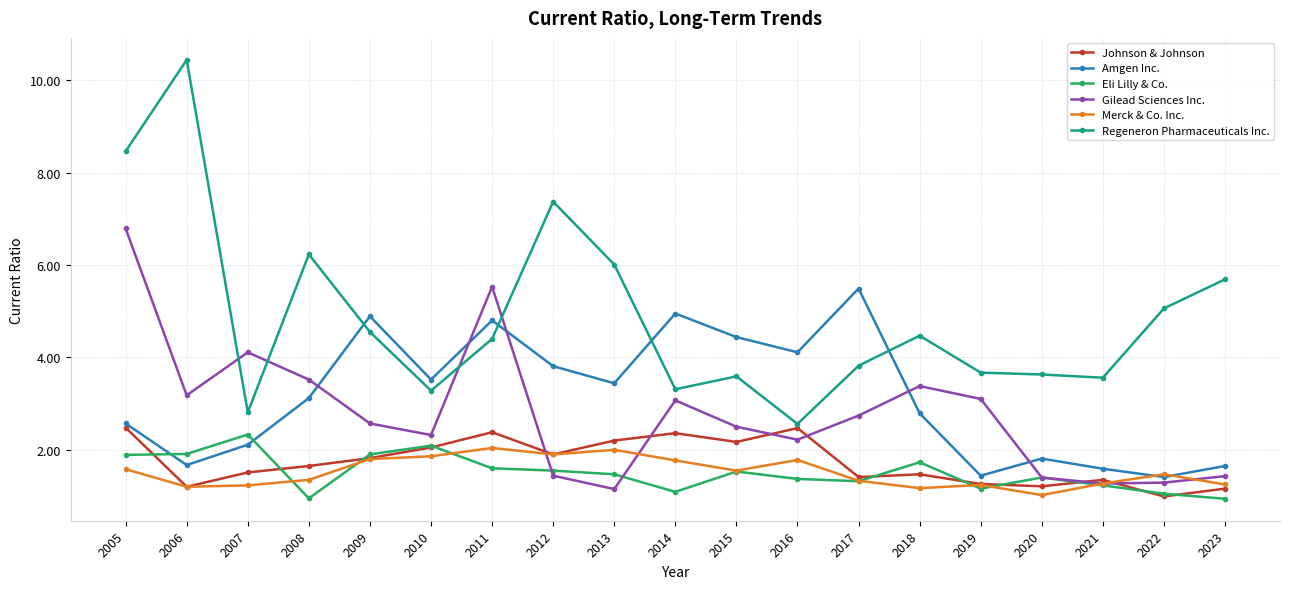

After their last crossing, which series has the higher values: Amgen Inc. or Gilead Sciences Inc.?

Amgen Inc.